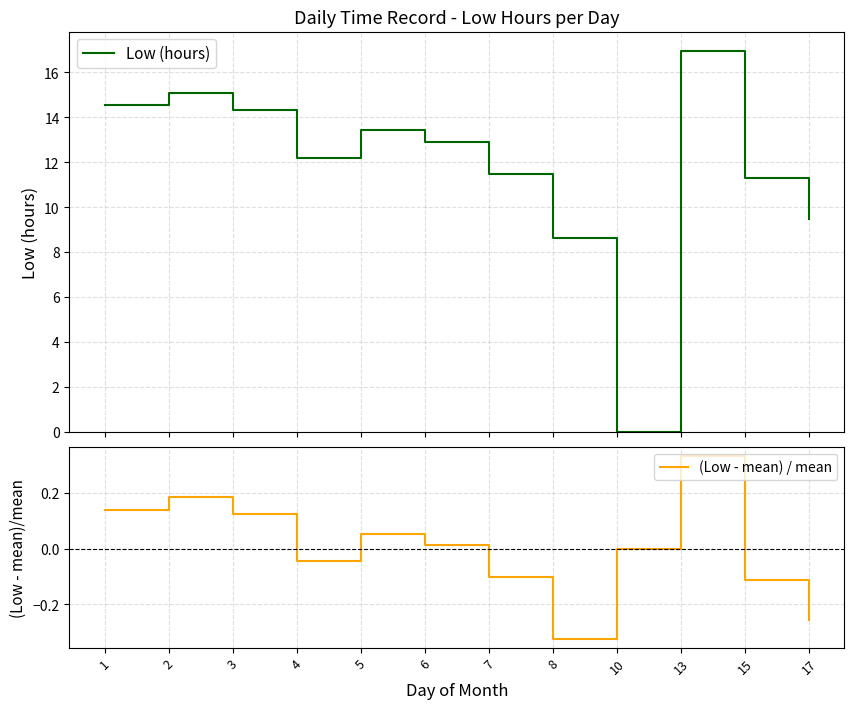

In (Low - mean) / mean, how many points are lower than both neighbors (excluding endpoints)?

2